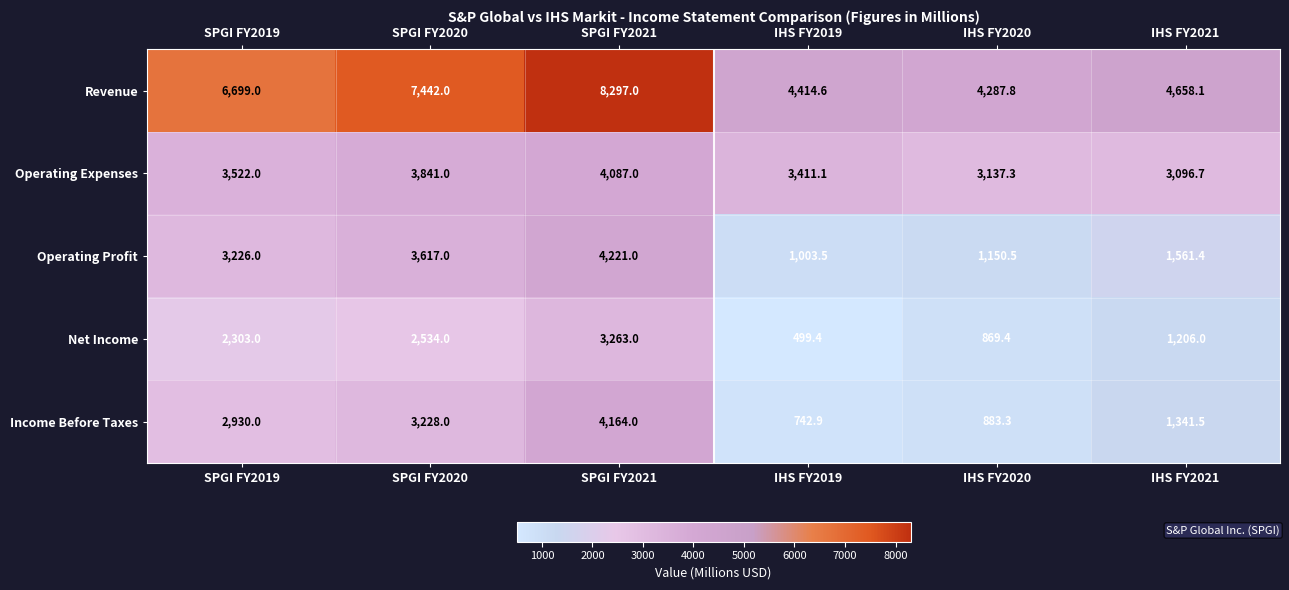

What is the difference between the second highest and second lowest values in the Revenue series?

3027.4